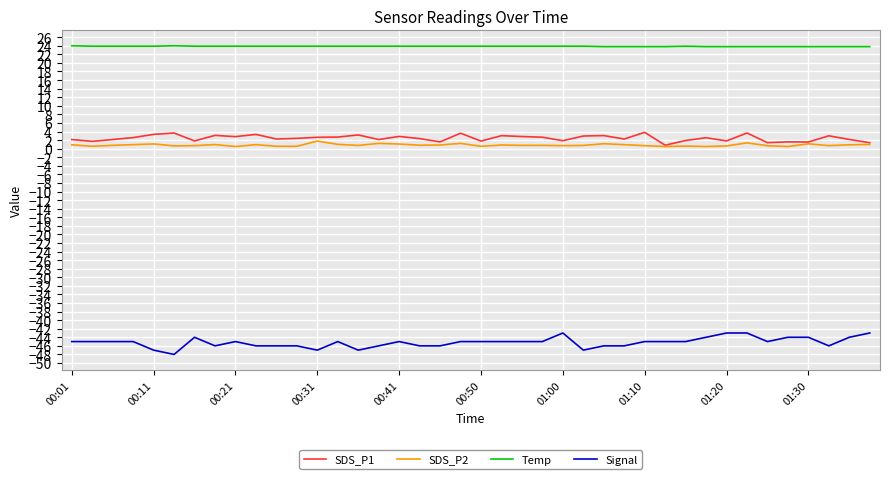

Does the chart have visible grid lines?

Yes